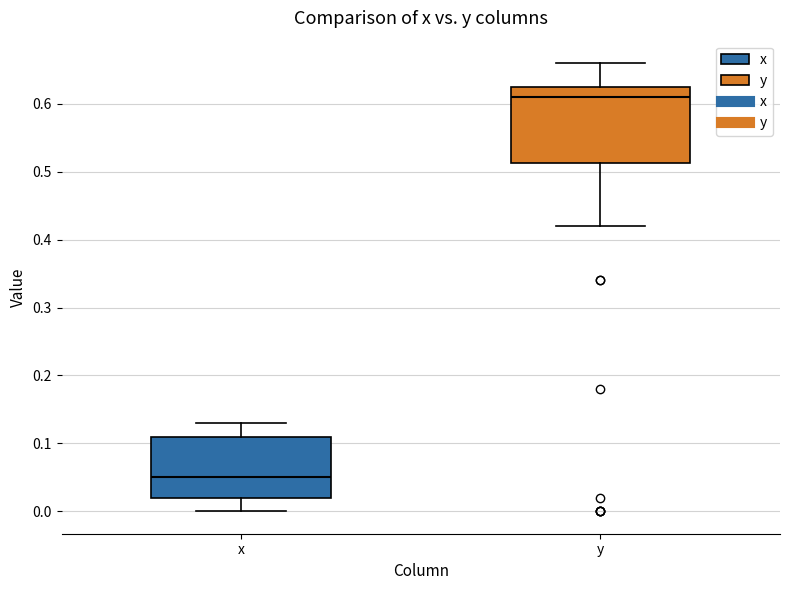

Comparing the boxes themselves (not the whiskers), which one is the tallest?

y